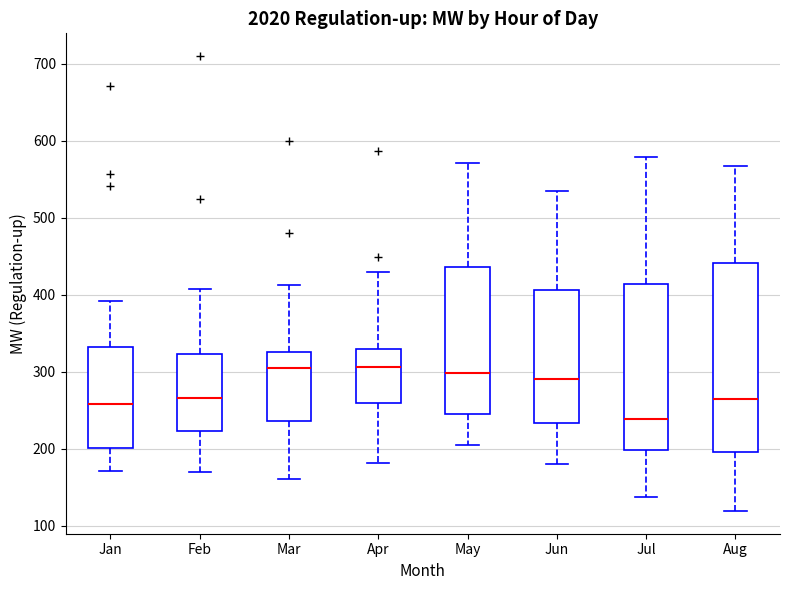

Reading left to right, transcribe this box plot: for each box, give where its median line is, the range the box spans, and where its two whiskers end, as read against the y-axis. The values are not printed on the chart, so give them approximately, as read against the axis.

Jan: median 260, box 200 to 330, whiskers 170 to 390
Feb: median 270, box 220 to 320, whiskers 170 to 410
Mar: median 310, box 240 to 330, whiskers 160 to 410
Apr: median 310, box 260 to 330, whiskers 180 to 430
May: median 300, box 250 to 440, whiskers 210 to 570
Jun: median 290, box 230 to 410, whiskers 180 to 540
Jul: median 240, box 200 to 410, whiskers 140 to 580
Aug: median 260, box 200 to 440, whiskers 120 to 570